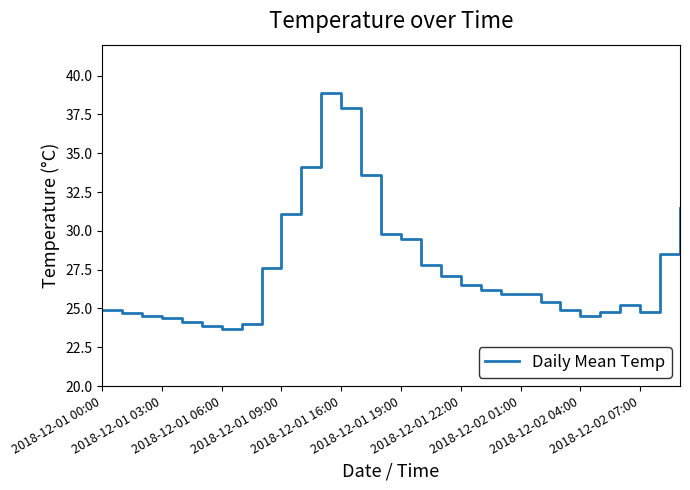

What is the difference between the maximum and minimum values?

15.2